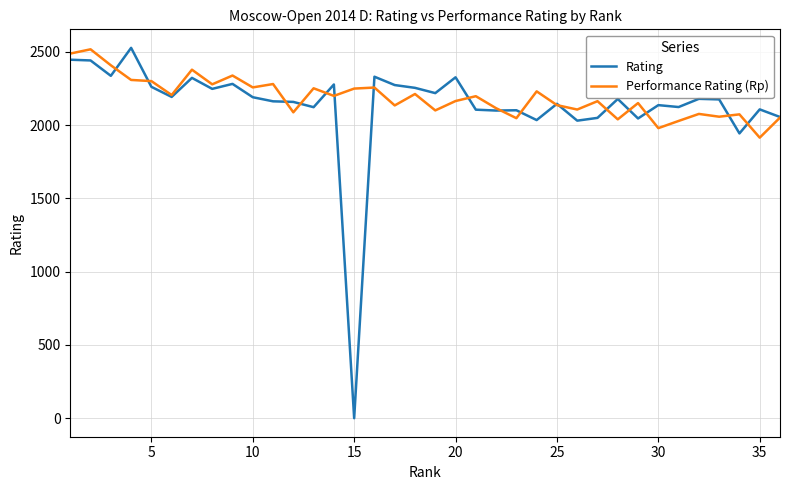

Which series has the widest spread of values?

Rating